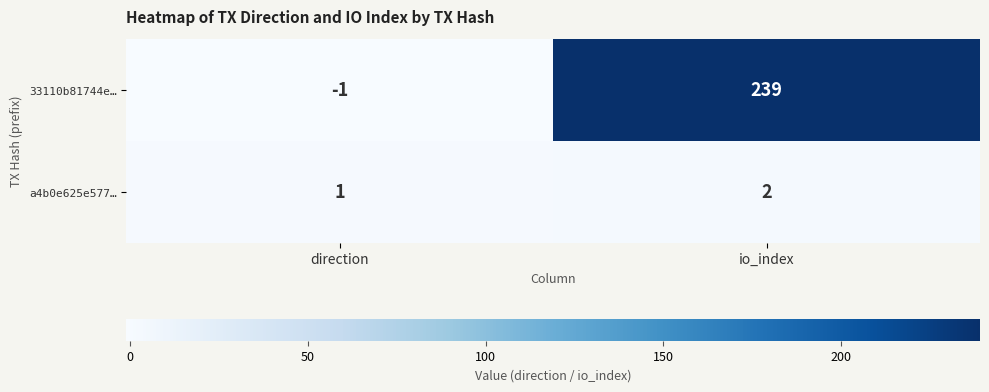

Which label corresponds to the smallest value in the chart?

direction